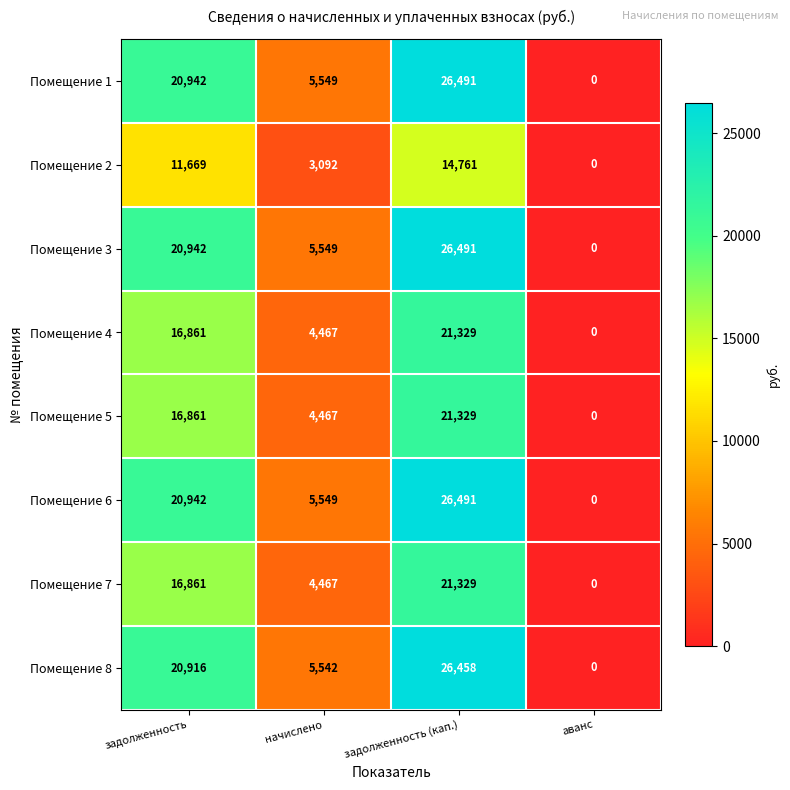

What is the sum of the Помещение 4 values at задолженность (кап.) and задолженность?

38190